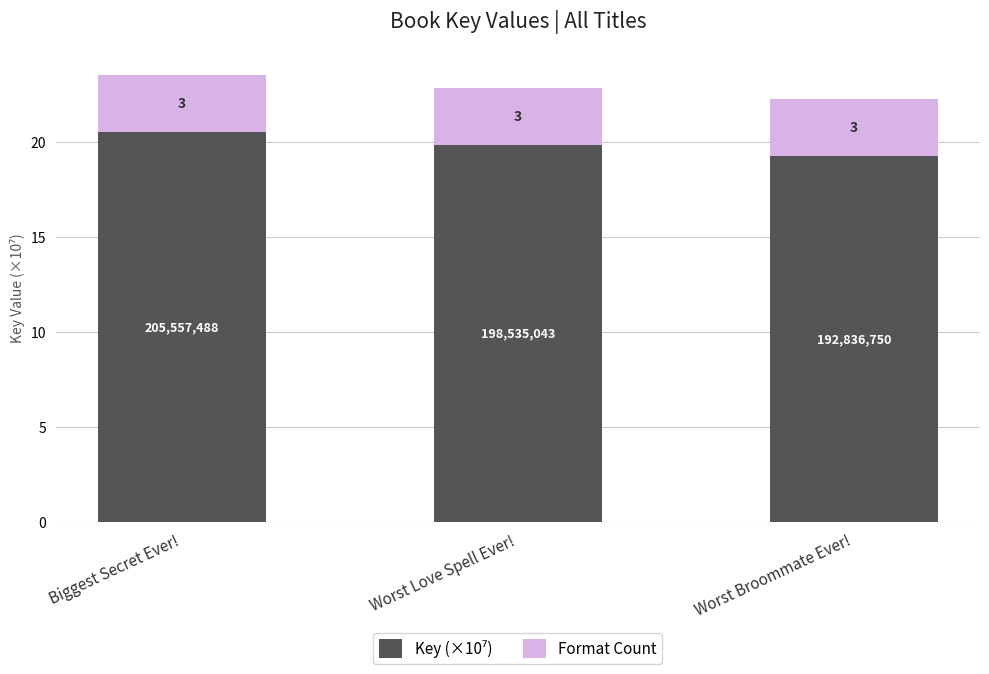

How many bars are there in total?

3